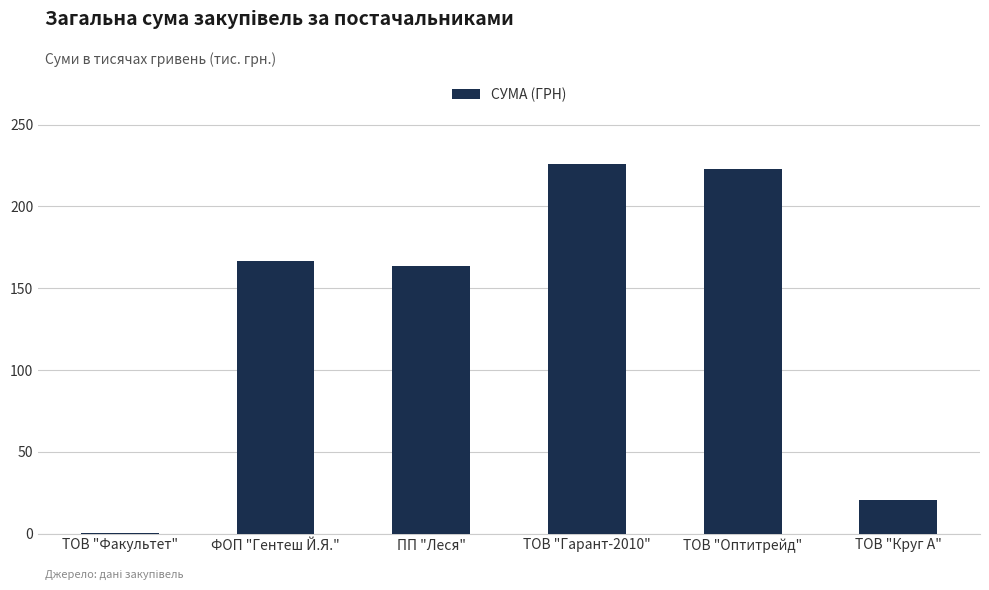

What is the sum of all values?

799.4